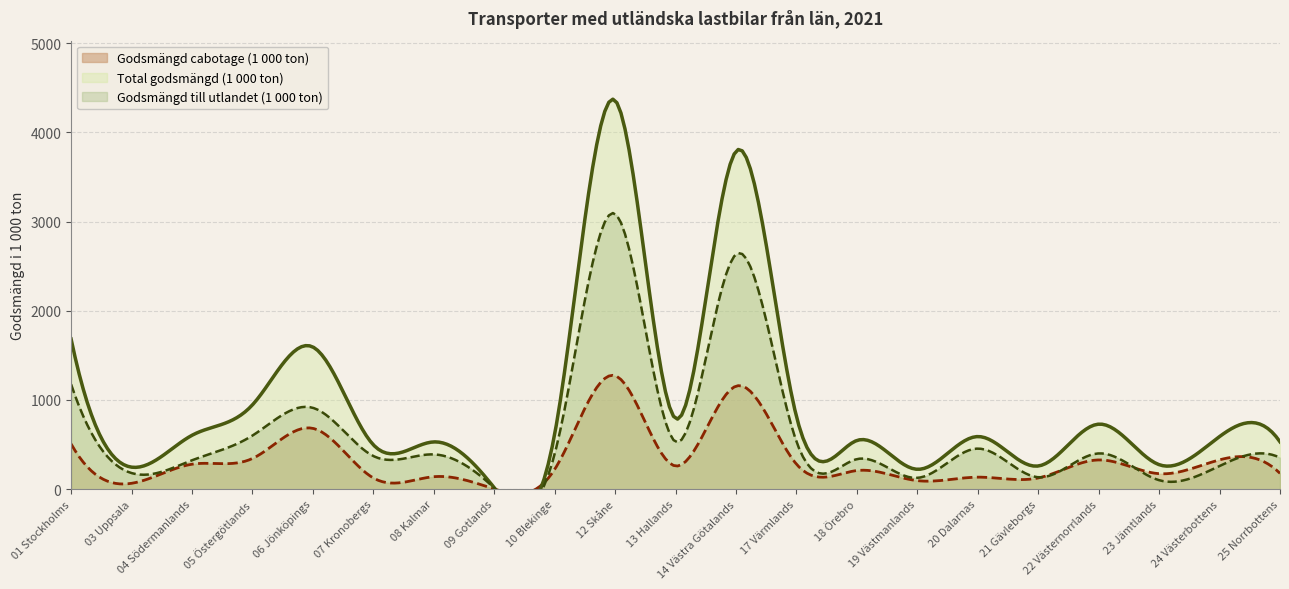

Is the value of Godsmängd till utlandet (1 000 ton) at 06 Jönköpings greater than the value of Godsmängd cabotage (1 000 ton) at 09 Gotlands?

Yes